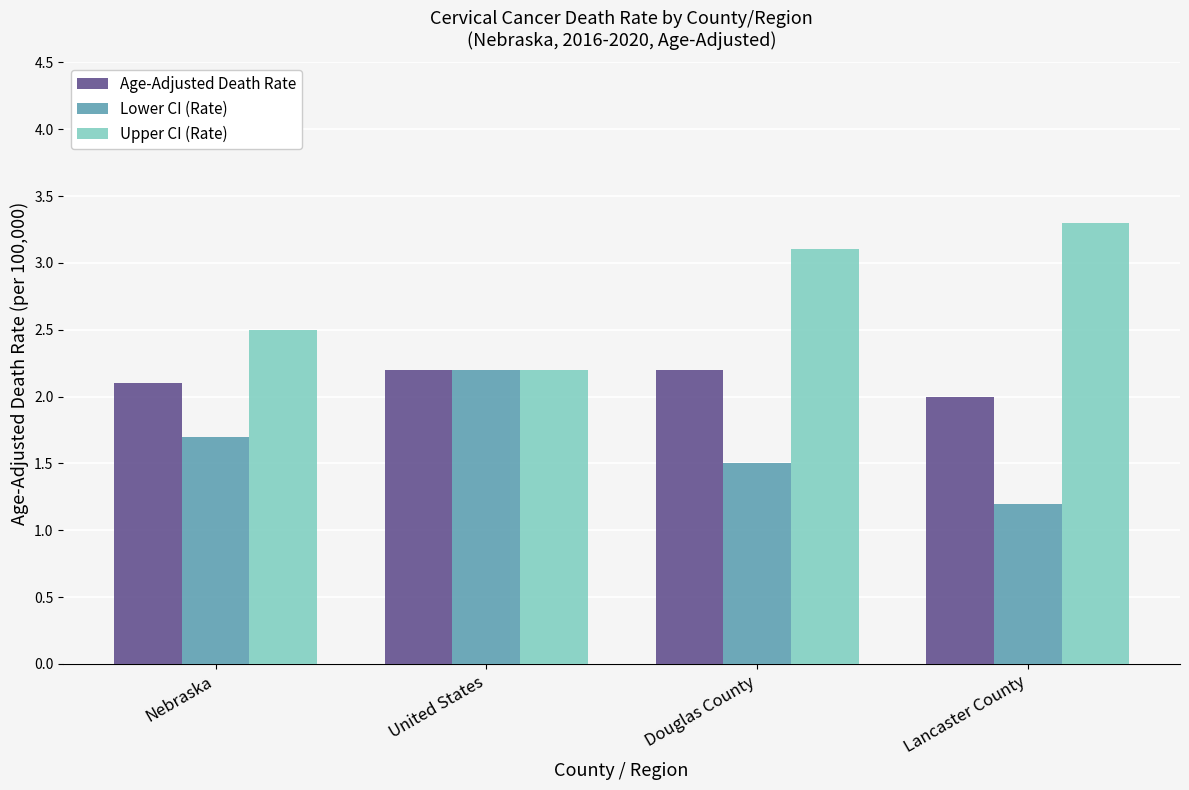

Rank the series by their average value, from highest to lowest.

Upper CI (Rate), Age-Adjusted Death Rate, Lower CI (Rate)